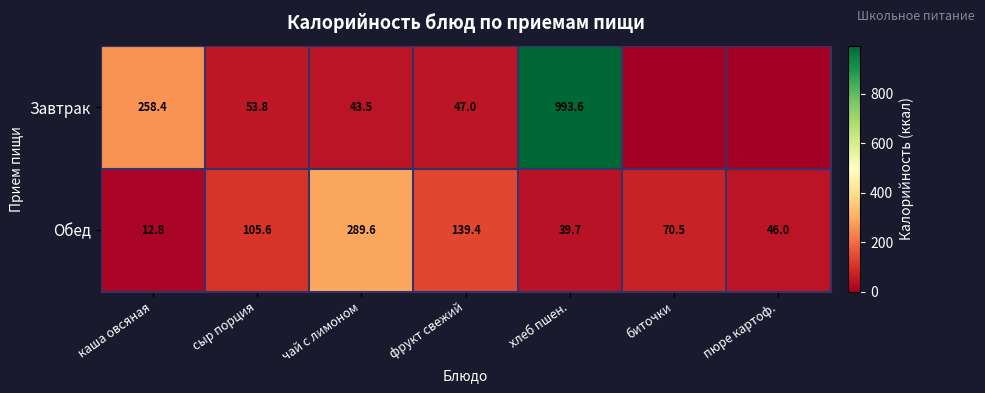

Which category has the lowest value in the Обед series?

каша овсяная